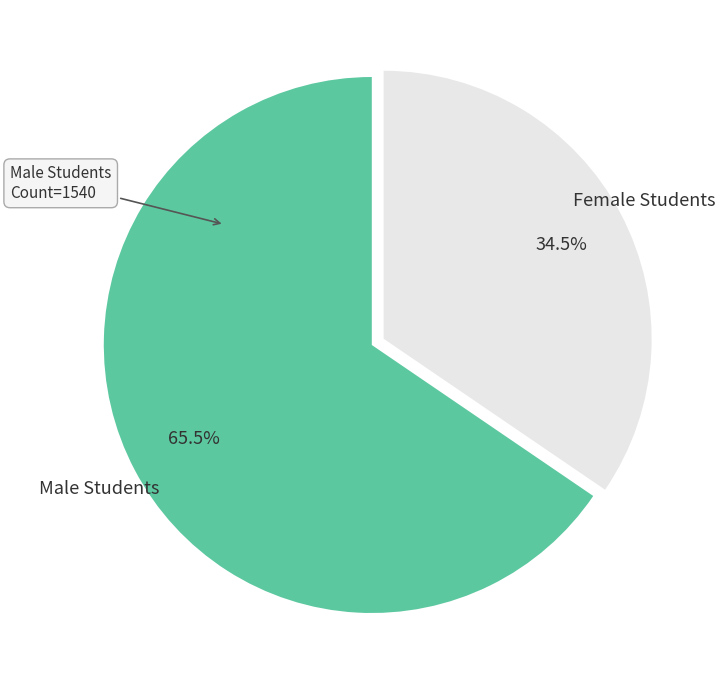

Approximately how many times larger is the value at Male Students compared to Female Students?

1.9